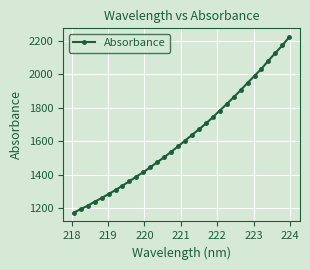

Does the chart display data point markers on the line(s)?

Yes